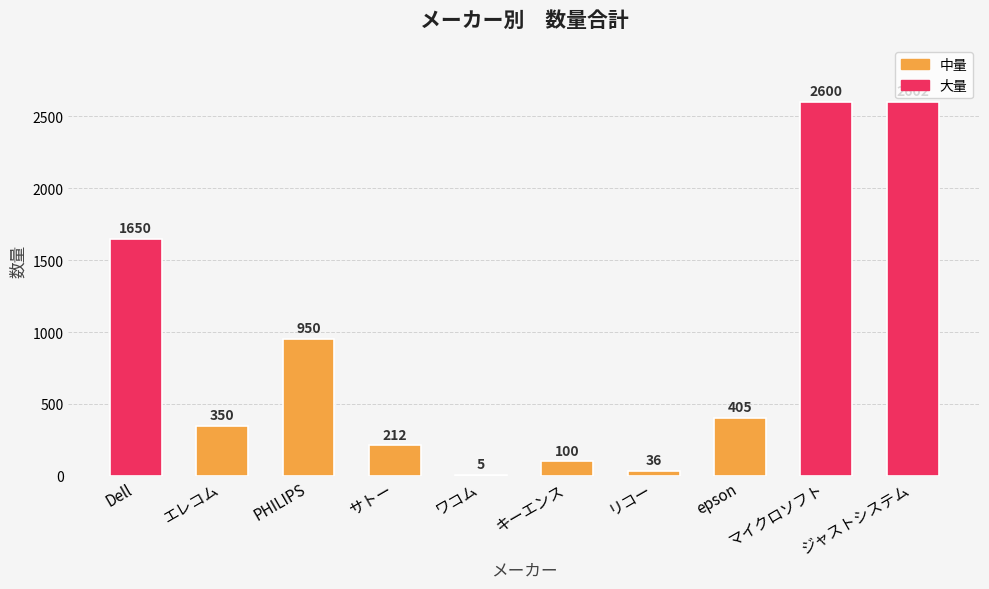

Reading left to right, transcribe all the data shown in this chart.

1650	350	950	212	5	100	36	405	2600	2602